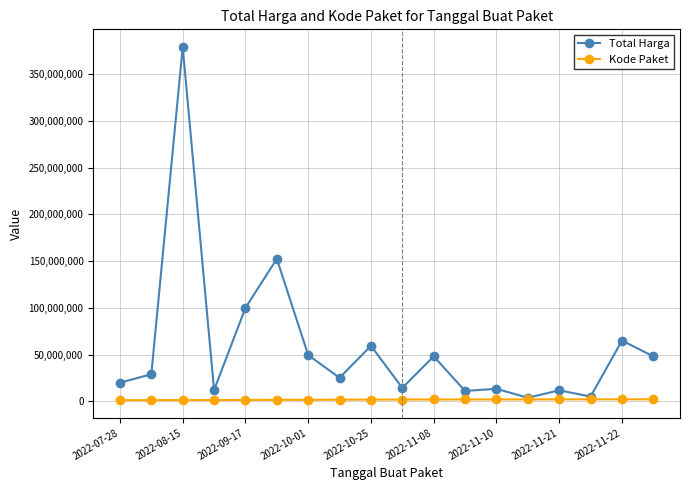

What is the greatest value displayed?

379075000